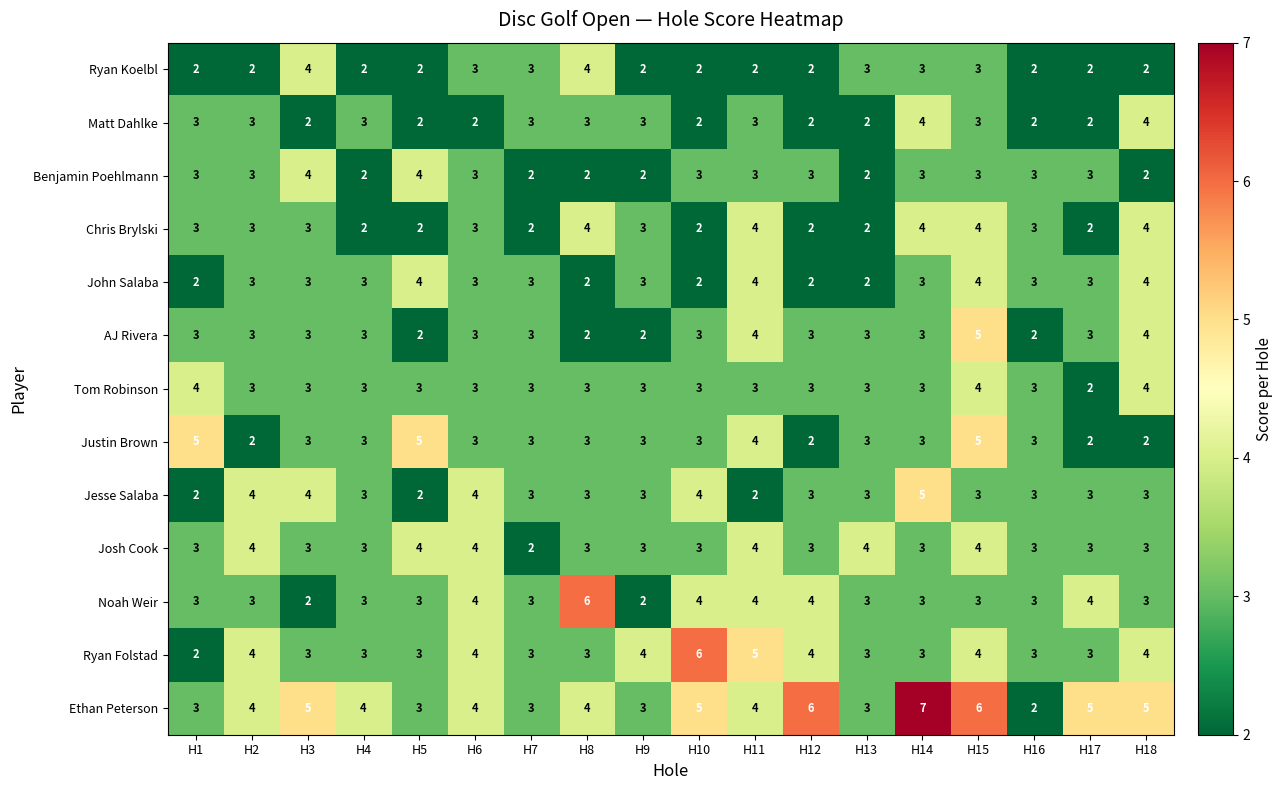

Read the Noah Weir value at H13.

3